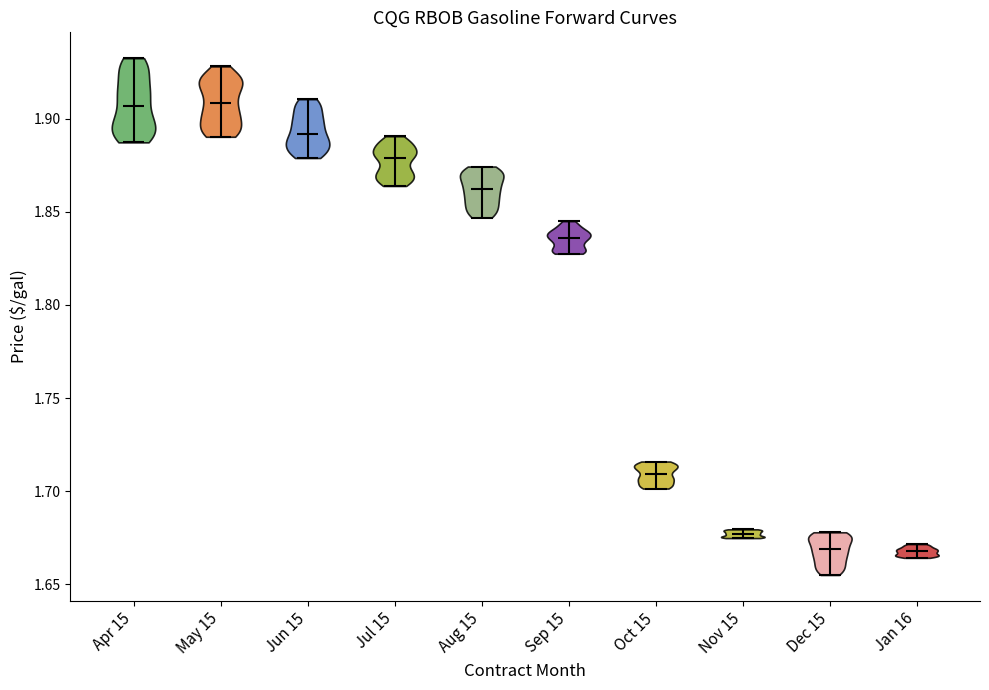

Reading left to right, read every violin against the y-axis: where its median line is, and the lowest and highest points it reaches. The values are not printed on the chart, so give them approximately, as read against the axis.

Apr 15: median line 1.905, lowest point 1.885, highest point 1.935
May 15: median line 1.910, lowest point 1.890, highest point 1.930
Jun 15: median line 1.890, lowest point 1.880, highest point 1.910
Jul 15: median line 1.880, lowest point 1.865, highest point 1.890
Aug 15: median line 1.860, lowest point 1.845, highest point 1.875
Sep 15: median line 1.835, lowest point 1.830, highest point 1.845
Oct 15: median line 1.710, lowest point 1.700, highest point 1.715
Nov 15: median line 1.675, lowest point 1.675, highest point 1.680
Dec 15: median line 1.670, lowest point 1.655, highest point 1.680
Jan 16: median line 1.670, lowest point 1.665, highest point 1.670